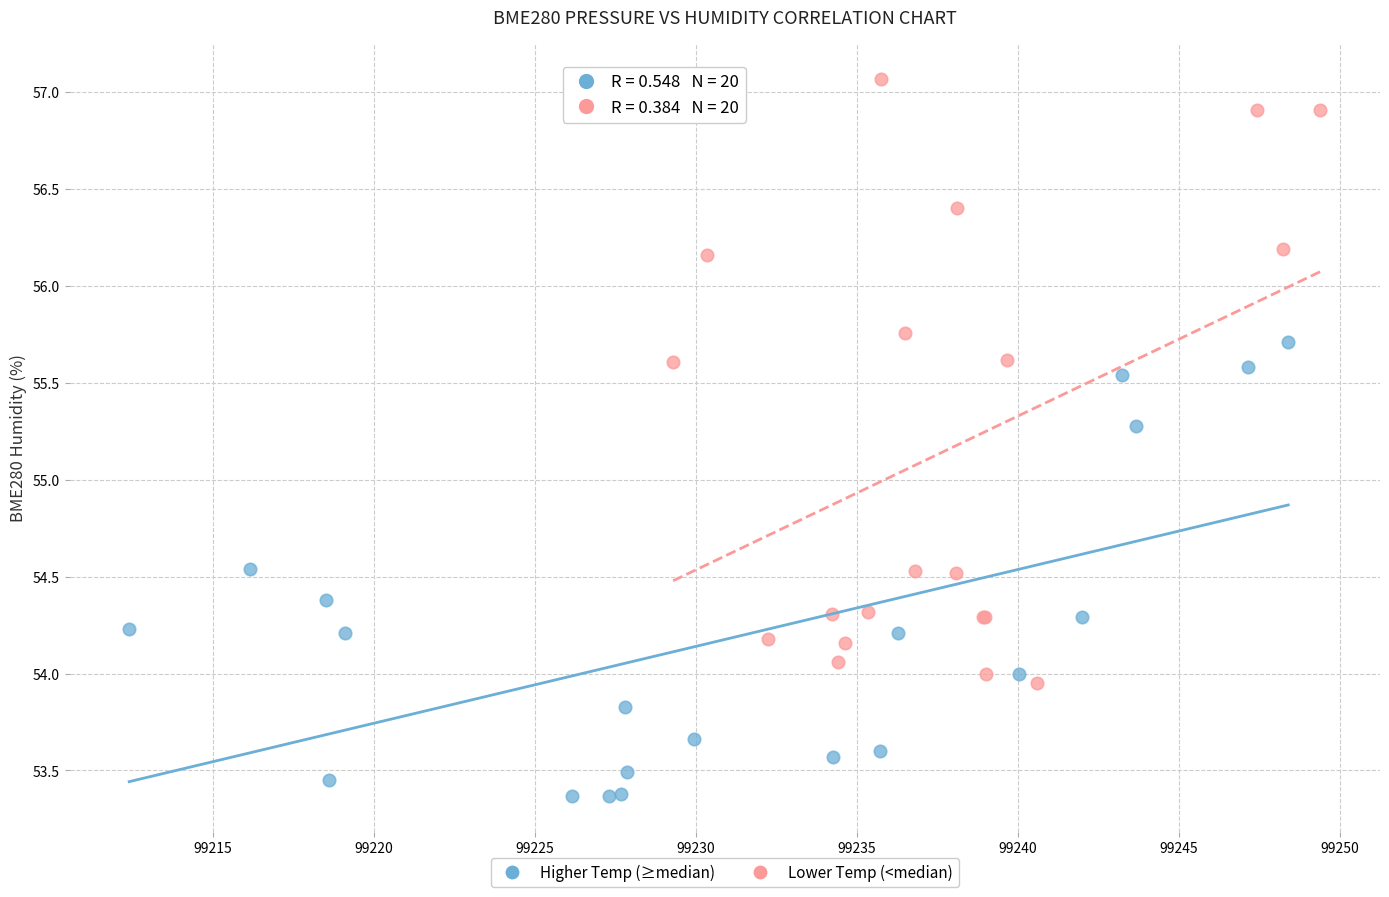

What are all the series names shown in the legend?

Higher Temp (≥median), Lower Temp (<median)